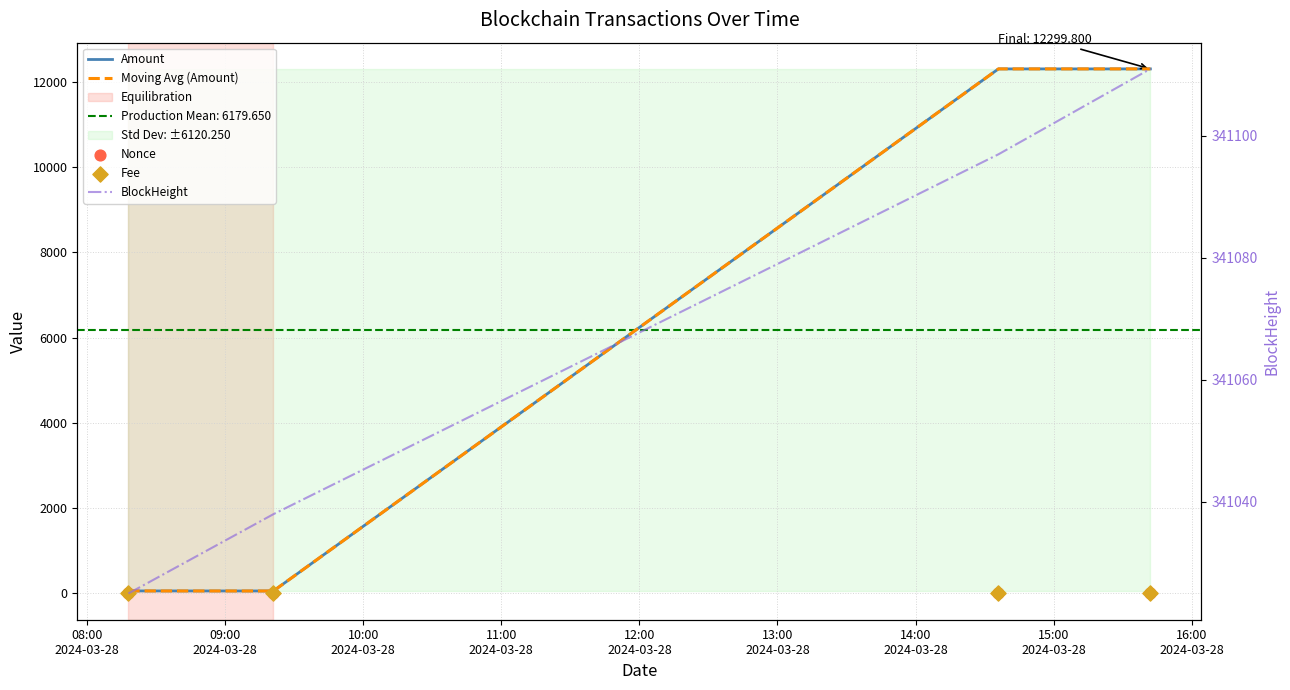

Which series has the largest total across all categories?

BlockHeight